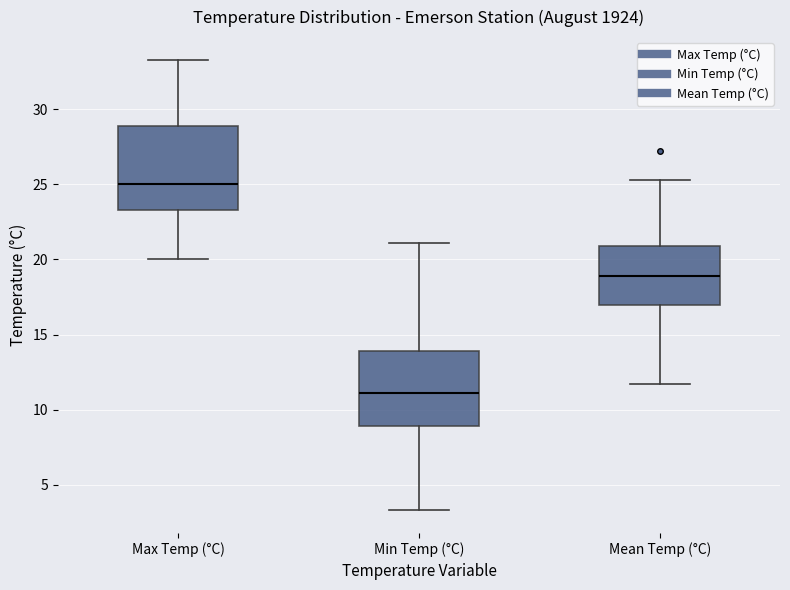

Reading left to right, read every box against the y-axis: the position of its median line, the range the box covers, and the ends of its whiskers. The values are not printed on the chart, so give them approximately, as read against the axis.

Max Temp (°C): median 25.0, box 23.5 to 29.0, whiskers 20.0 to 33.5
Min Temp (°C): median 11.0, box 9.0 to 14.0, whiskers 3.5 to 21.0
Mean Temp (°C): median 19.0, box 17.0 to 21.0, whiskers 11.5 to 25.5